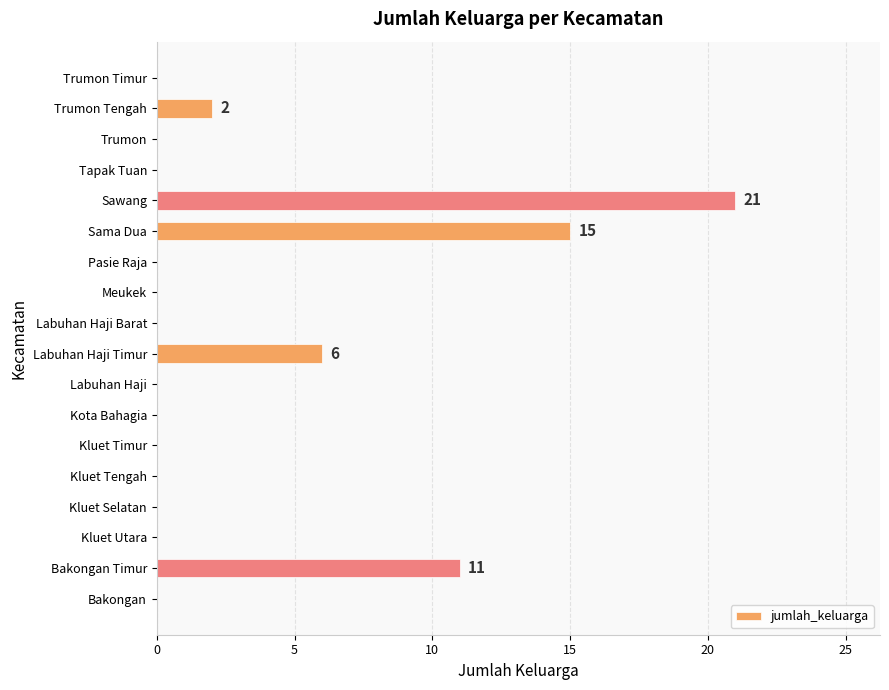

How many series are shown in this chart?

1